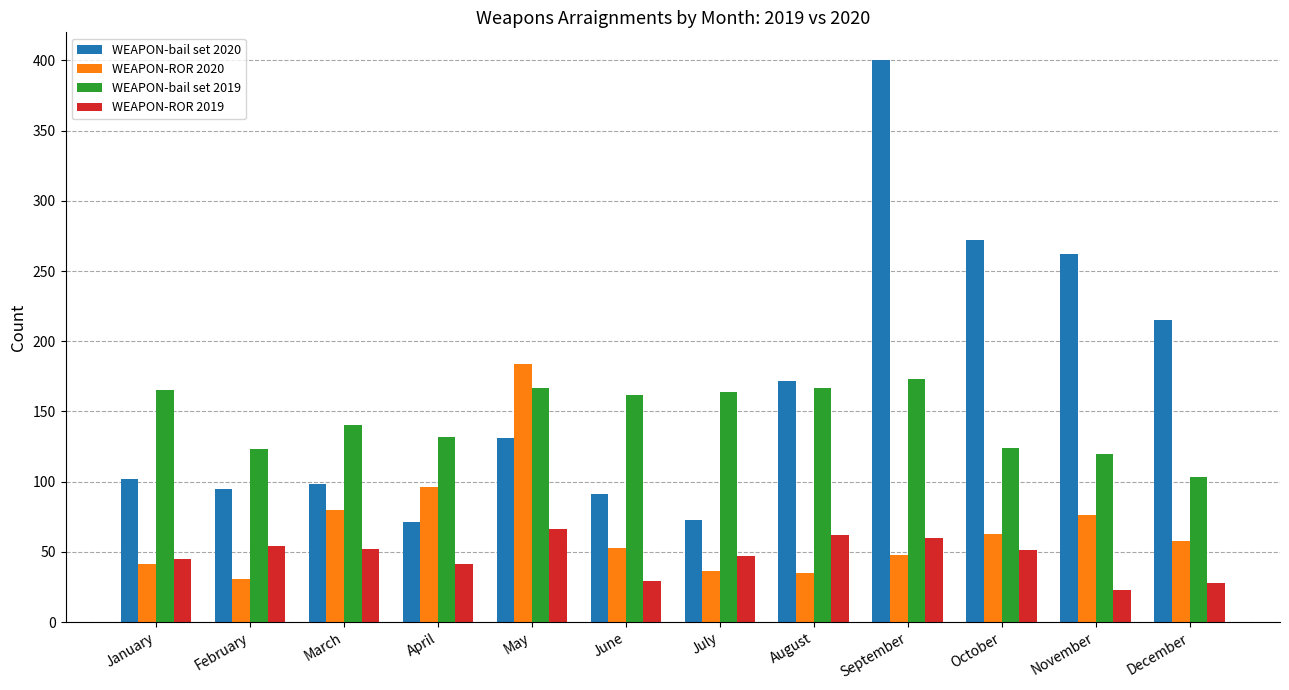

What is the value of the WEAPON-ROR 2020 bar at the 5th from the left?

184